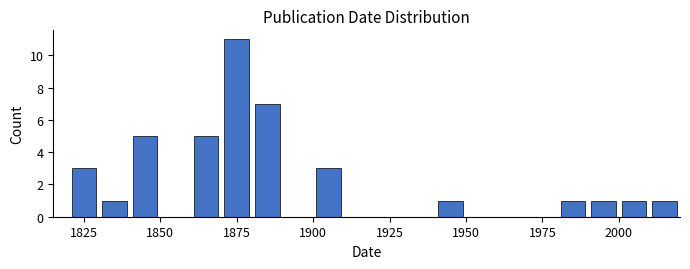

Around what value on the x-axis is the tallest bar? Give the approximate position of its centre, as read against the axis.

1875